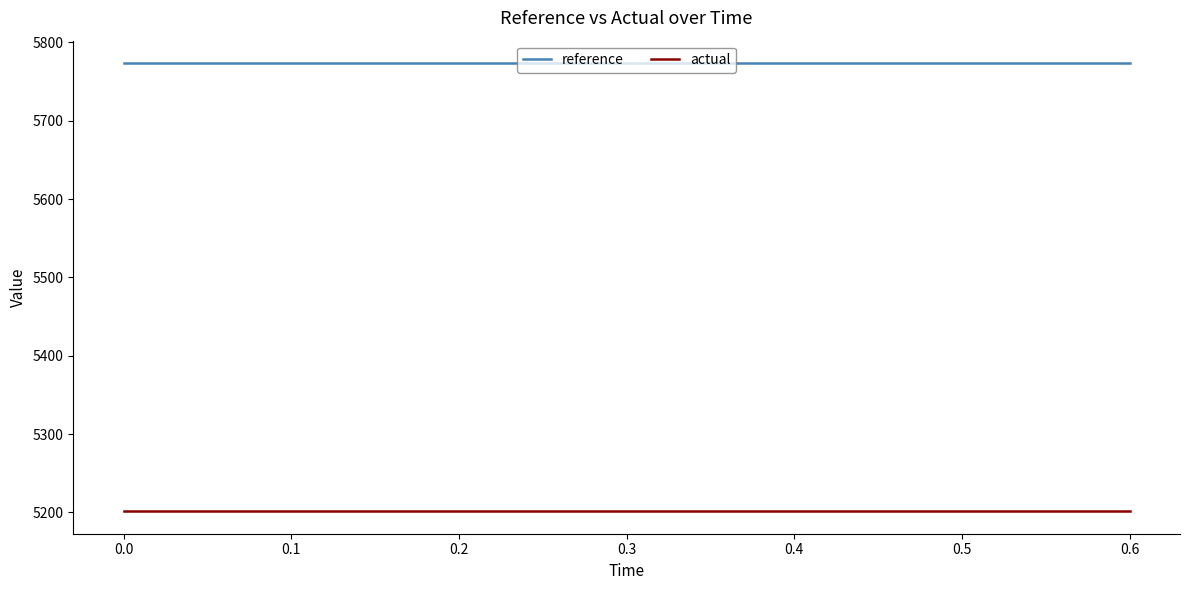

True or false: reference and actual intersect in this chart.

False